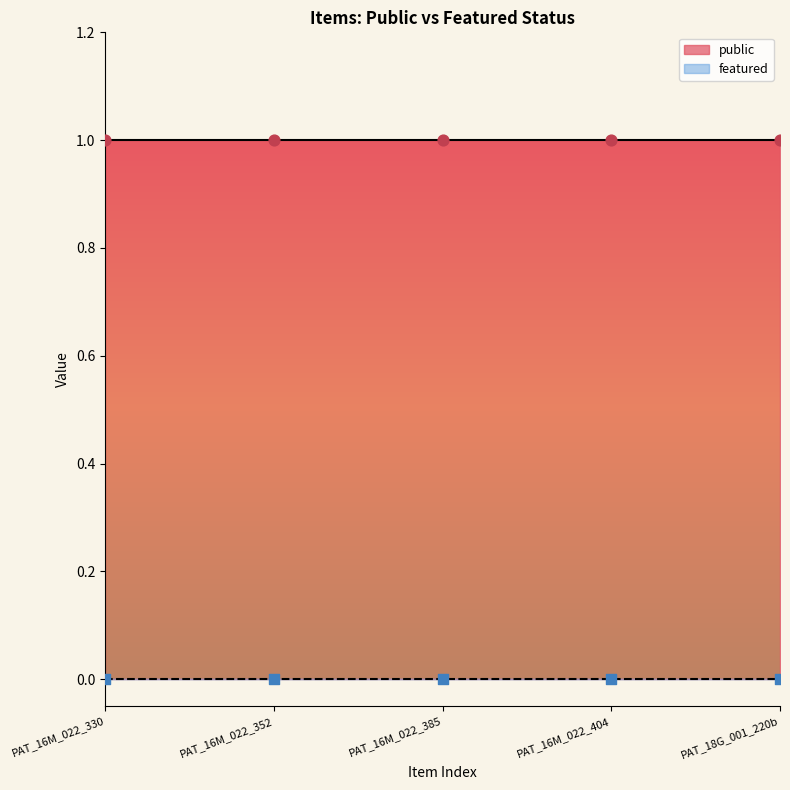

Which series reaches the minimum Y coordinate?

featured